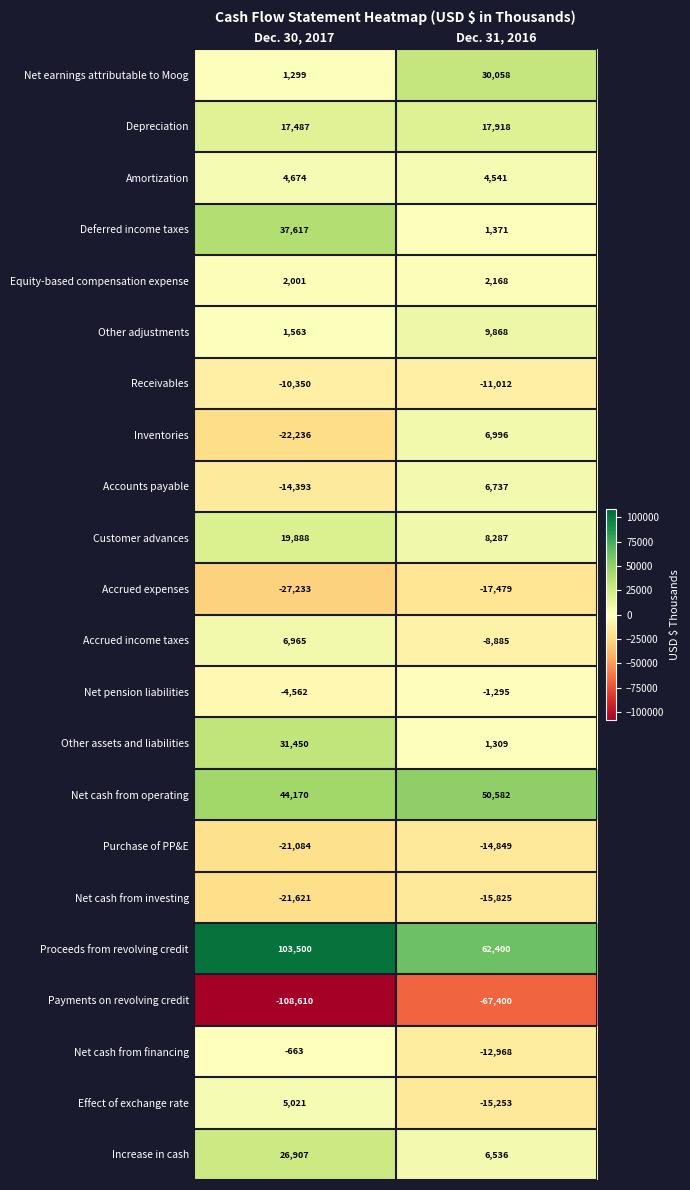

Is it true that Net cash from investing equals -15825 at Dec. 31, 2016?

True